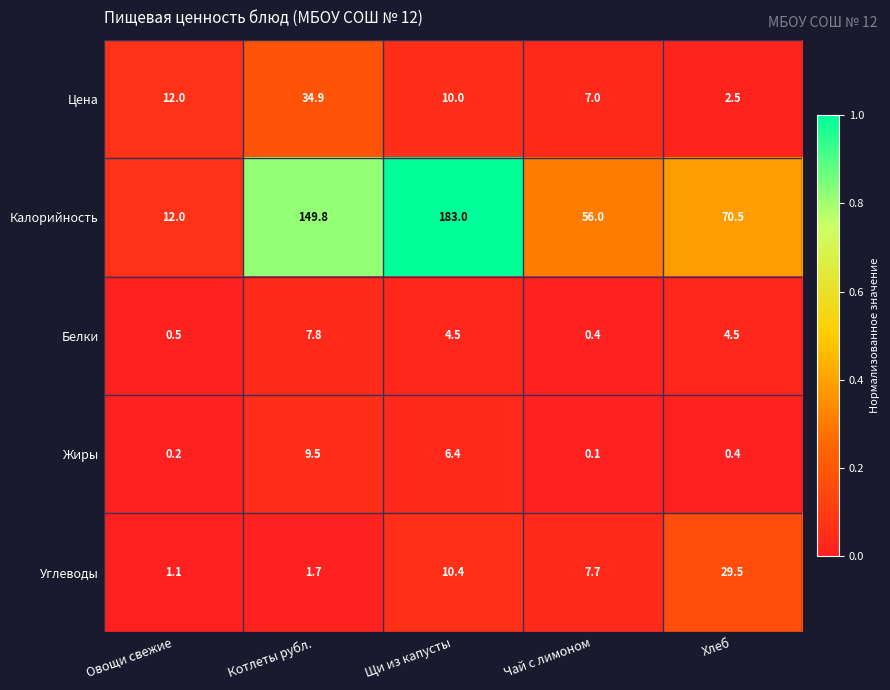

True or false: Углеводы has a value of 1.7 at Котлеты рубл..

True